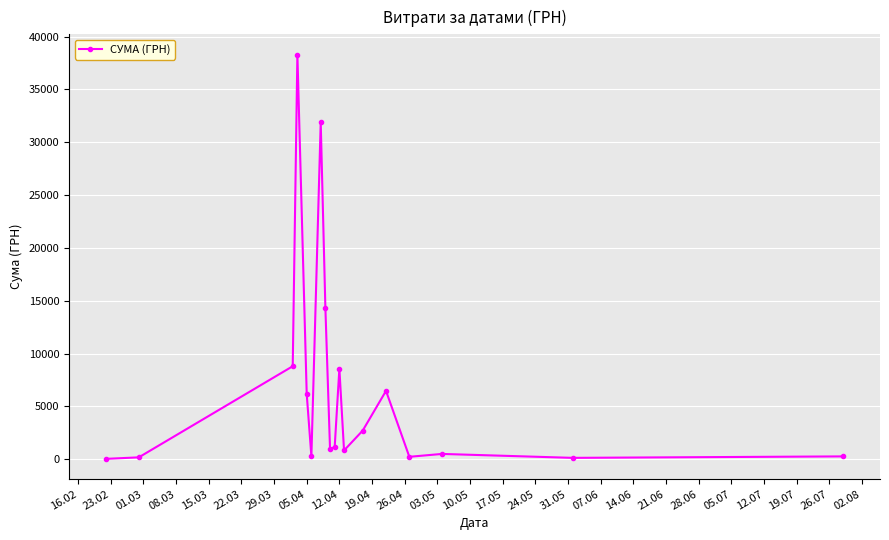

What is the difference between the maximum and minimum values?

38264.5